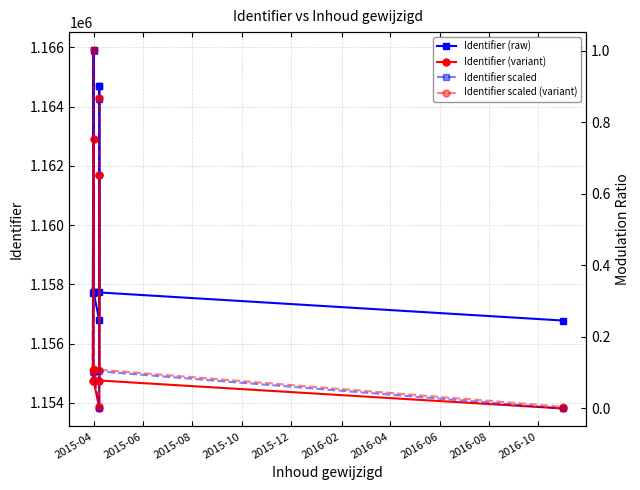

Reading left to right, list all the values displayed in this chart.

Identifier (raw): 1157717.0	1165912.0	1157727.0	1157732.0	1157733.0	1156788.0	1164687.0	1164690.0	1157728.0	1156780.0
Identifier (variant): 1154743.8	1162914.3	1154753.8	1154758.8	1154759.8	1153817.6	1161692.9	1161695.9	1154754.8	1153809.7
Identifier scaled: 0.1	1.0	0.1	0.1	0.1	0.0	0.9	0.9	0.1	0.0
Identifier scaled (variant): 0.1	1.0	0.1	0.1	0.1	0.0	0.9	0.9	0.1	0.0